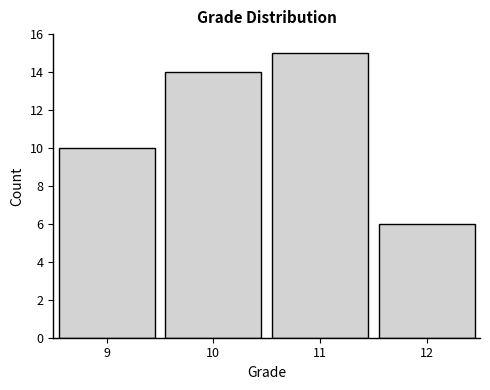

Reading left to right, transcribe all the data shown in this chart.

9=10	10=14	11=15	12=6